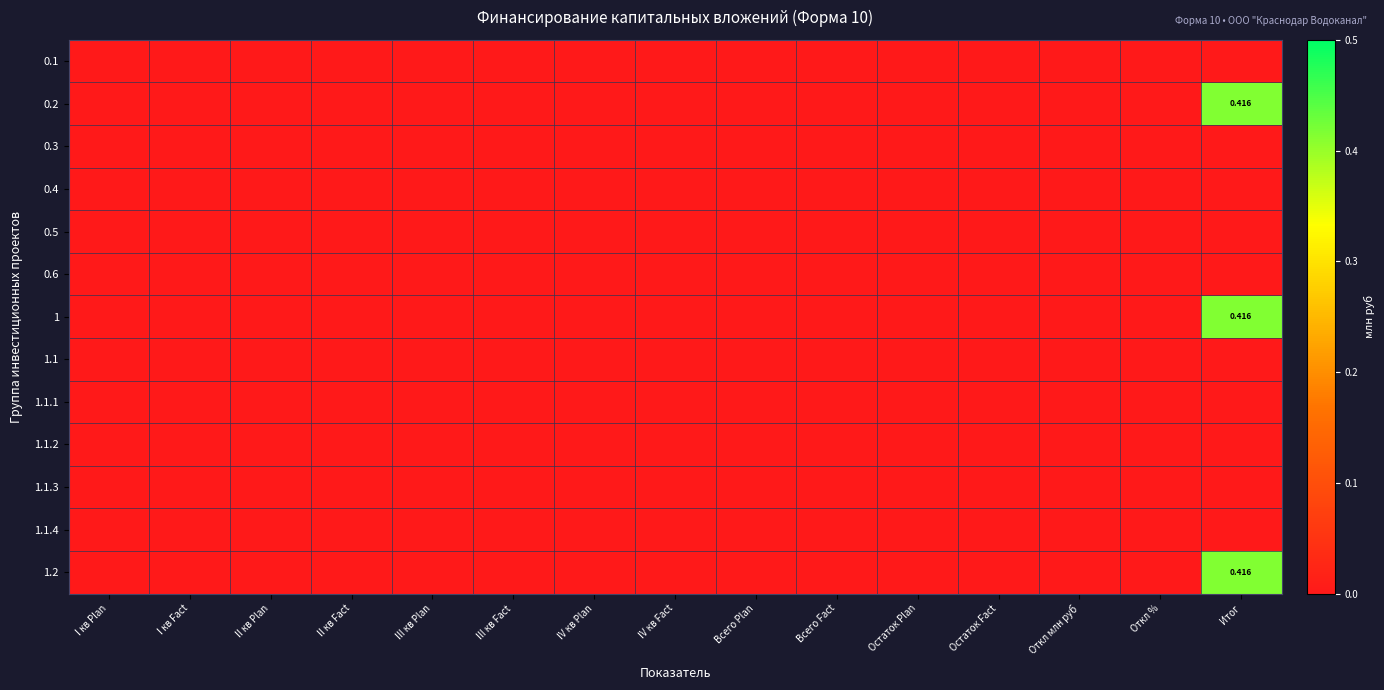

Rank the series by their maximum value, from lowest to highest.

0.1, 0.3, 0.4, 0.5, 0.6, 1.1, 1.1.1, 1.1.2, 1.1.3, 1.1.4, 0.2, 1, 1.2